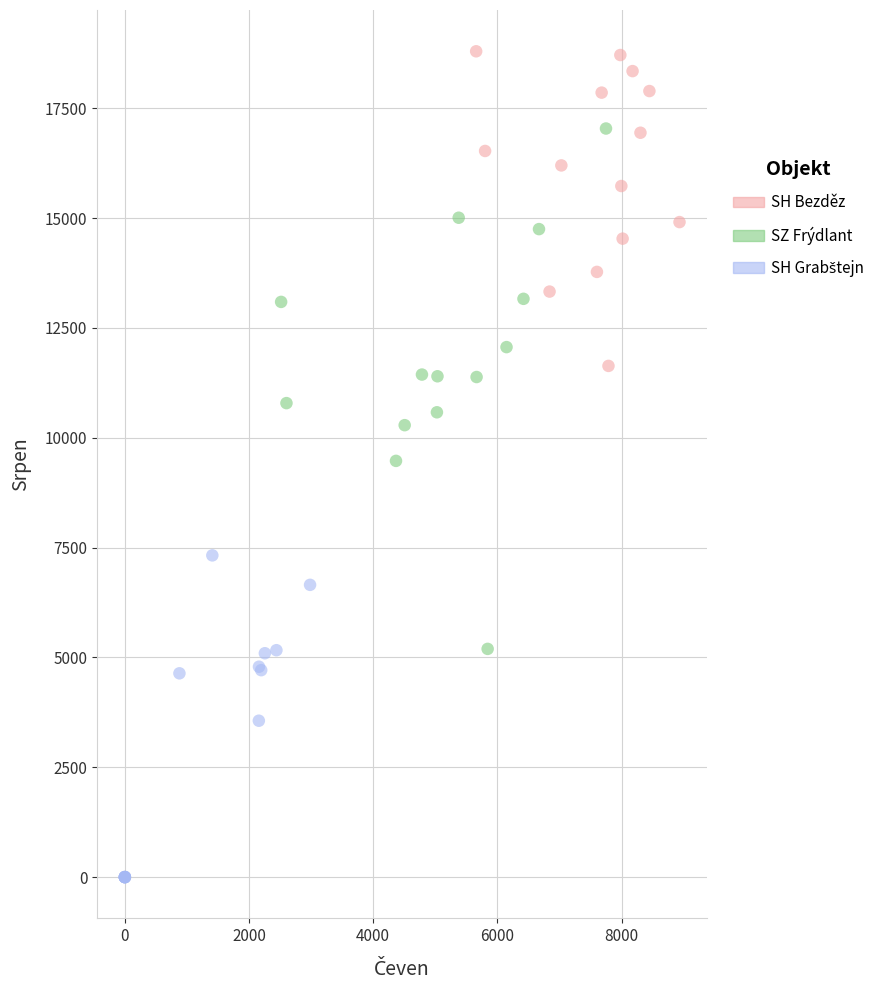

Which series contains the highest Y value?

SH Bezděz